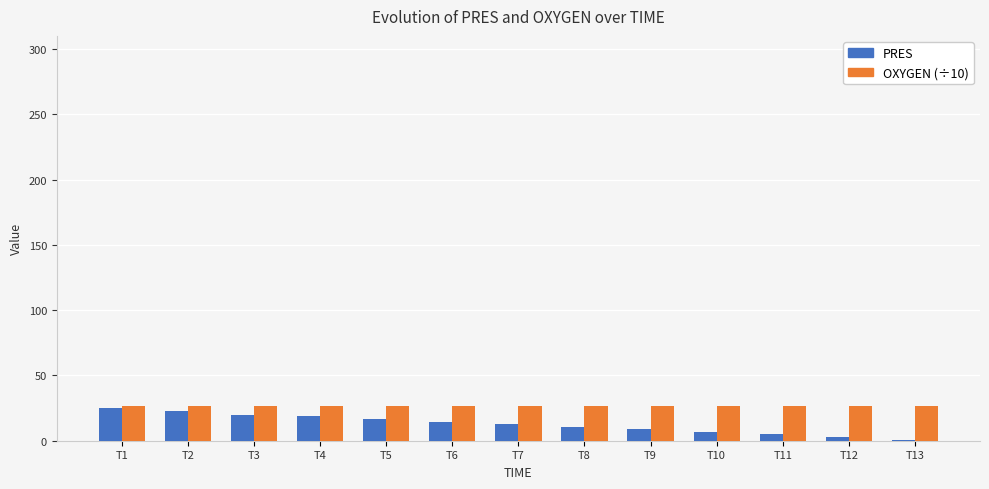

Is the value of PRES at T9 greater than the value of OXYGEN (÷10) at T13?

No